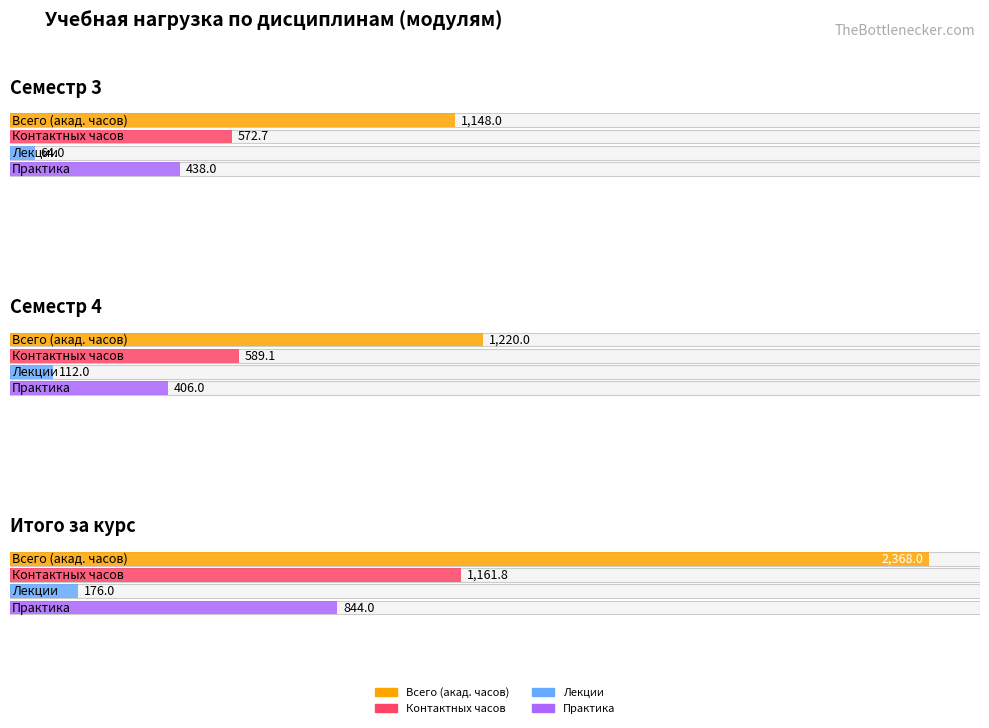

Rank the series by their maximum value, from highest to lowest.

Всего (акад. часов), Контактных часов, Практика, Лекции